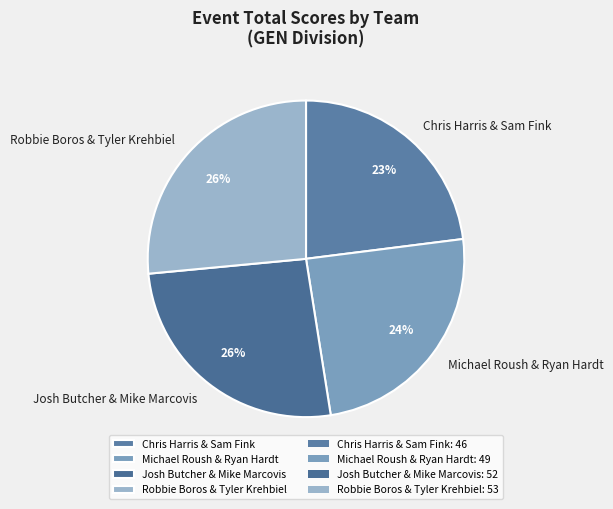

What percentage is the Chris Harris & Sam Fink slice, to the nearest percent?

23%